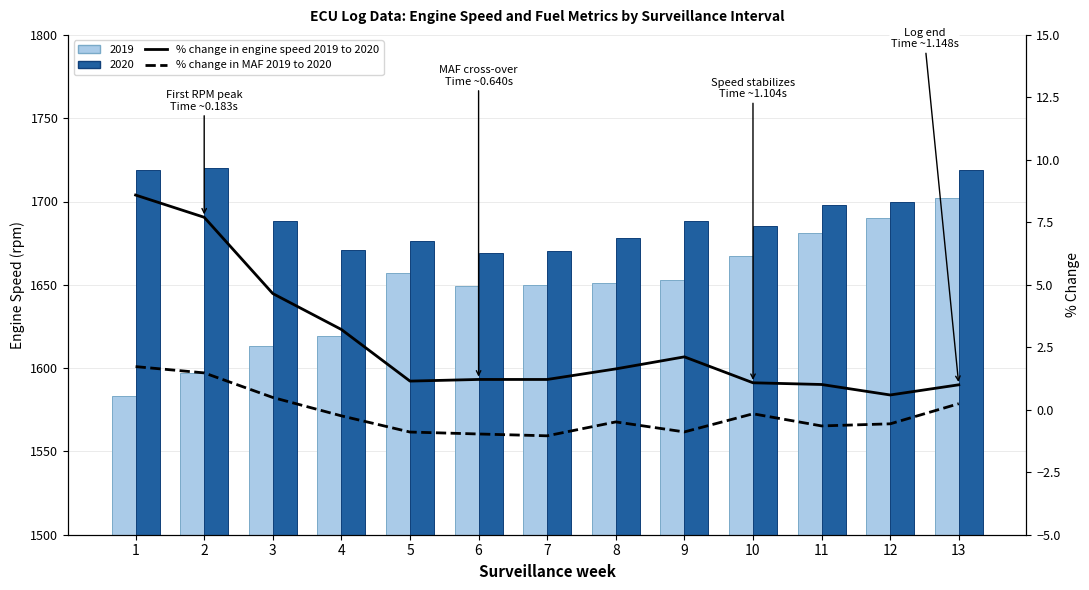

What is the difference between the maximum and minimum values in the % change in MAF 2019 to 2020 series?

2.8